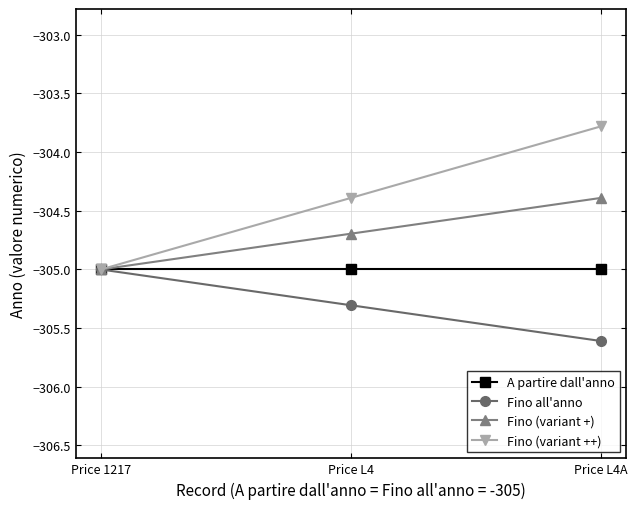

What is the minimum value shown in the chart?

-305.6